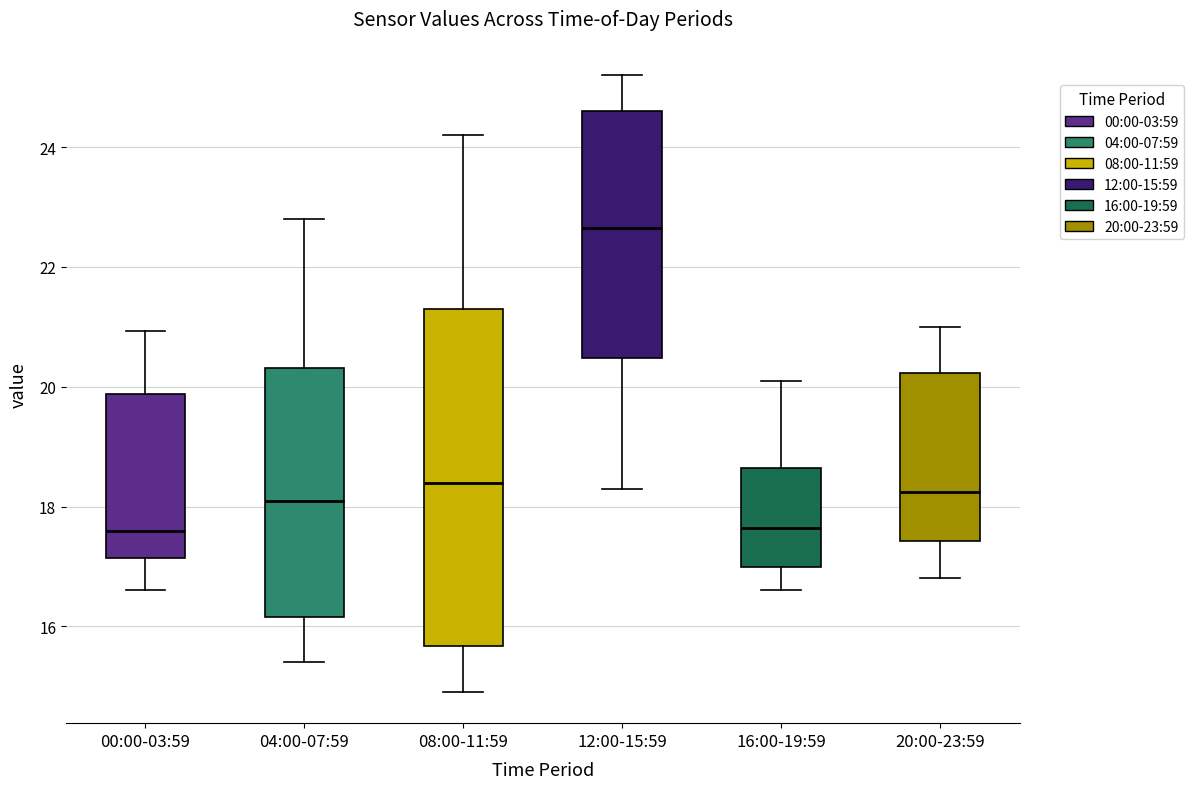

Comparing the boxes themselves (not the whiskers), which one is the tallest?

08:00-11:59